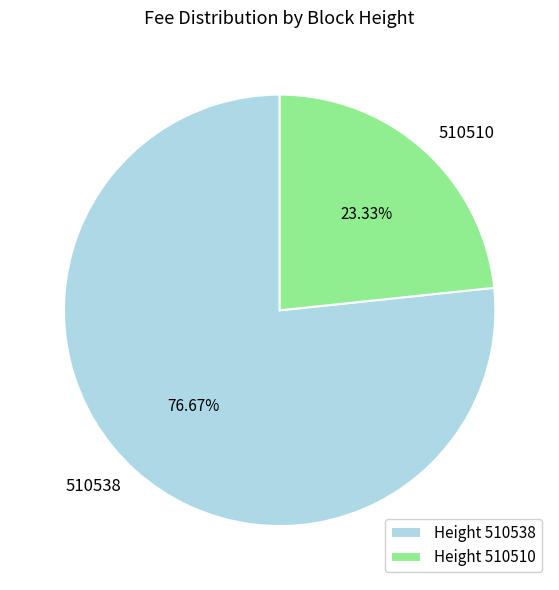

Does any single category account for the majority?

Yes